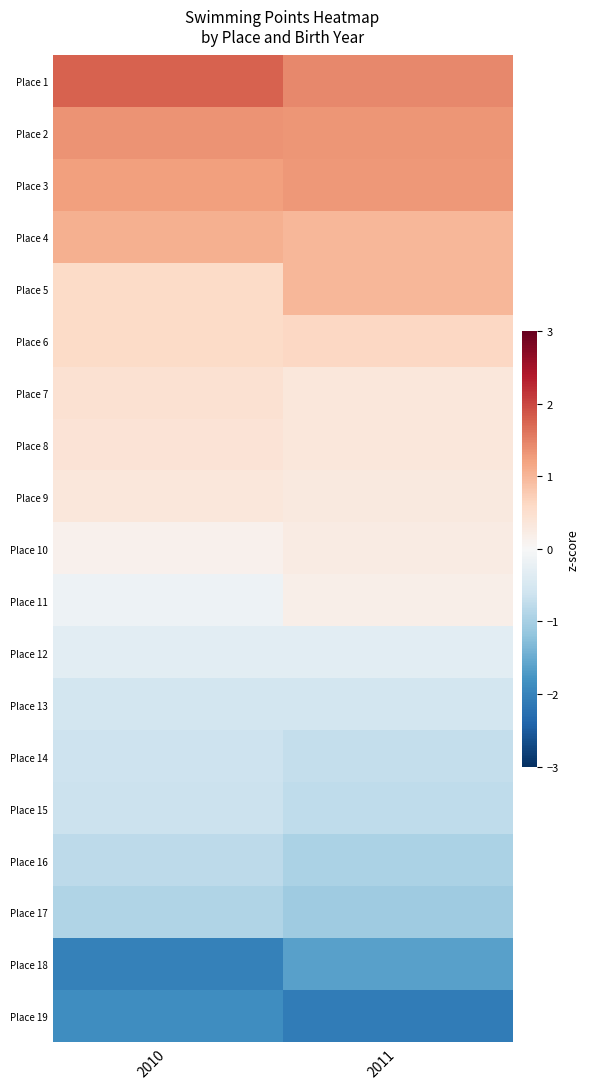

Which has a higher value, 2010 or 2011?

2010